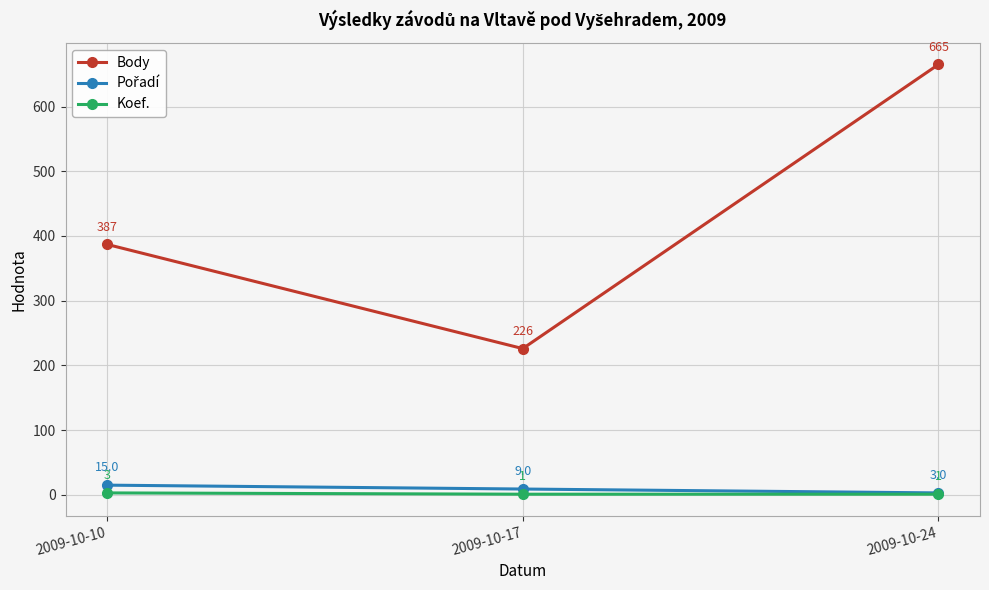

Does the chart display data point markers on the line(s)?

Yes